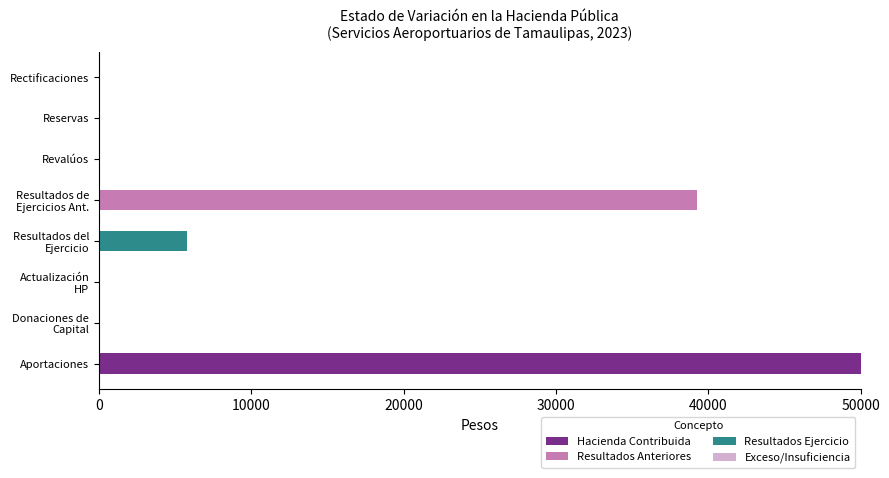

What is the maximum value for Hacienda Contribuida?

50000